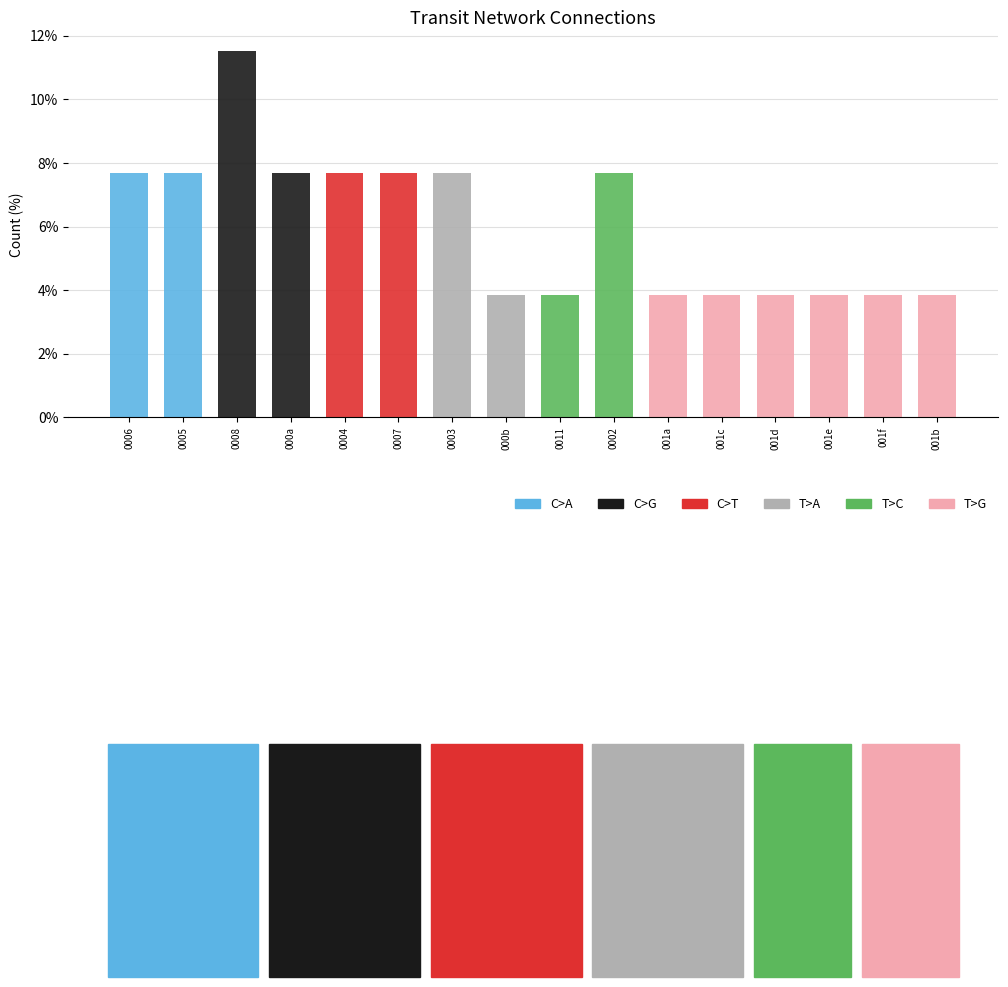

Reading left to right, list all the values displayed in this chart.

C>A: 0006=7.7	0005=7.7	0008=0.0	000a=0.0	0004=0.0	0007=0.0	0003=0.0	000b=0.0	0011=0.0	0002=0.0	001a=0.0	001c=0.0	001d=0.0	001e=0.0	001f=0.0	001b=0.0
C>G: 0006=0.0	0005=0.0	0008=11.5	000a=7.7	0004=0.0	0007=0.0	0003=0.0	000b=0.0	0011=0.0	0002=0.0	001a=0.0	001c=0.0	001d=0.0	001e=0.0	001f=0.0	001b=0.0
C>T: 0006=0.0	0005=0.0	0008=0.0	000a=0.0	0004=7.7	0007=7.7	0003=0.0	000b=0.0	0011=0.0	0002=0.0	001a=0.0	001c=0.0	001d=0.0	001e=0.0	001f=0.0	001b=0.0
T>A: 0006=0.0	0005=0.0	0008=0.0	000a=0.0	0004=0.0	0007=0.0	0003=7.7	000b=3.8	0011=0.0	0002=0.0	001a=0.0	001c=0.0	001d=0.0	001e=0.0	001f=0.0	001b=0.0
T>C: 0006=0.0	0005=0.0	0008=0.0	000a=0.0	0004=0.0	0007=0.0	0003=0.0	000b=0.0	0011=3.8	0002=7.7	001a=0.0	001c=0.0	001d=0.0	001e=0.0	001f=0.0	001b=0.0
T>G: 0006=0.0	0005=0.0	0008=0.0	000a=0.0	0004=0.0	0007=0.0	0003=0.0	000b=0.0	0011=0.0	0002=0.0	001a=3.8	001c=3.8	001d=3.8	001e=3.8	001f=3.8	001b=3.8